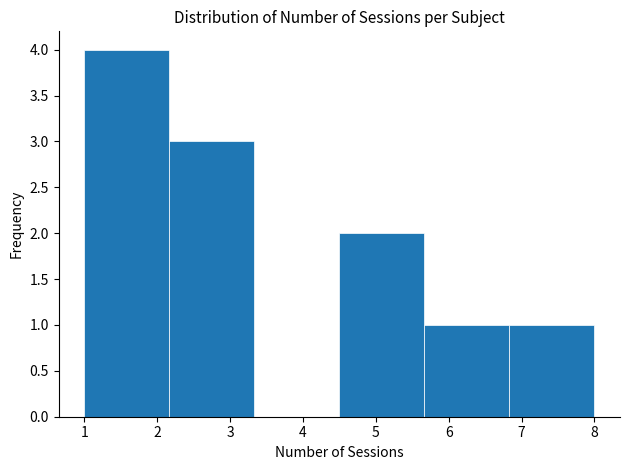

Reading left to right, transcribe this chart: for each bar, give the range it covers on the x-axis and its height. Neither the bar edges nor the heights are printed on the chart, so give them approximately, as read against the axes.

1.0 to 2.2: 4
2.2 to 3.3: 3
3.3 to 4.5: 0
4.5 to 5.7: 2
5.7 to 6.8: 1
6.8 to 8.0: 1